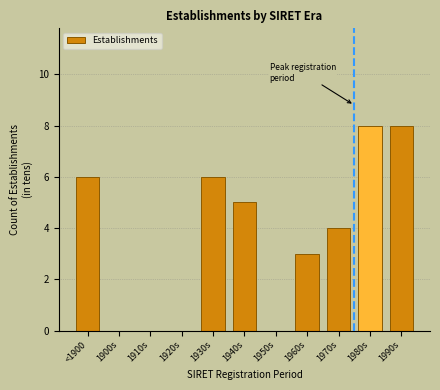

Reading left to right, transcribe all the data shown in this chart.

<1900=6	1900s=0	1910s=0	1920s=0	1930s=6	1940s=5	1950s=0	1960s=3	1970s=4	1980s=8	1990s=8